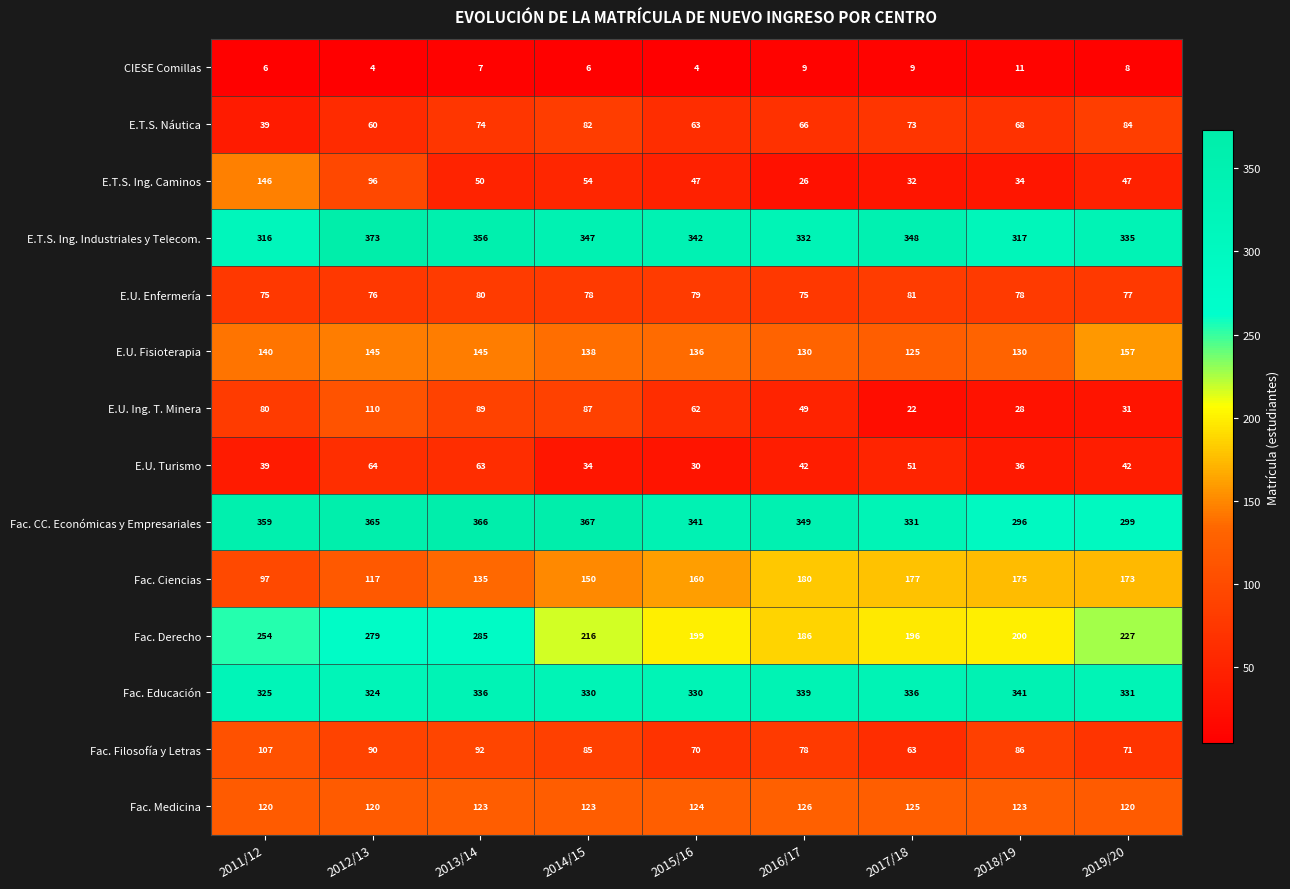

Is it true that E.U. Enfermería equals 78 at 2018/19?

True